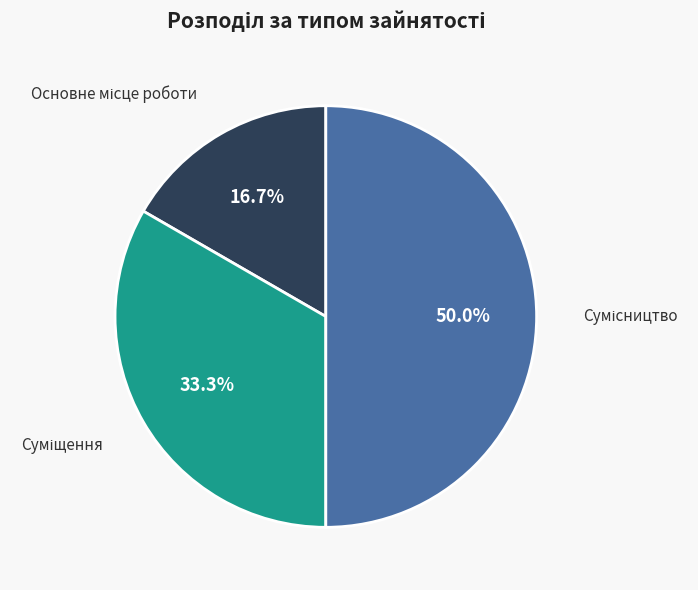

Combined, what portion of the pie is Основне місце роботи and Сумісництво?

66.7%